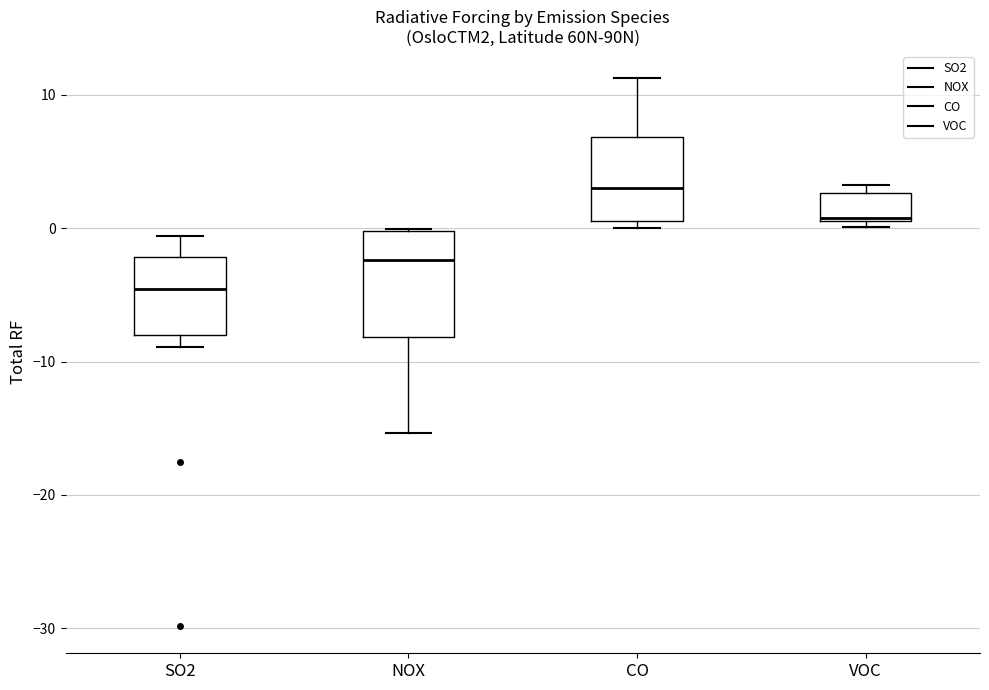

Comparing the boxes themselves (not the whiskers), which one is the tallest?

NOX